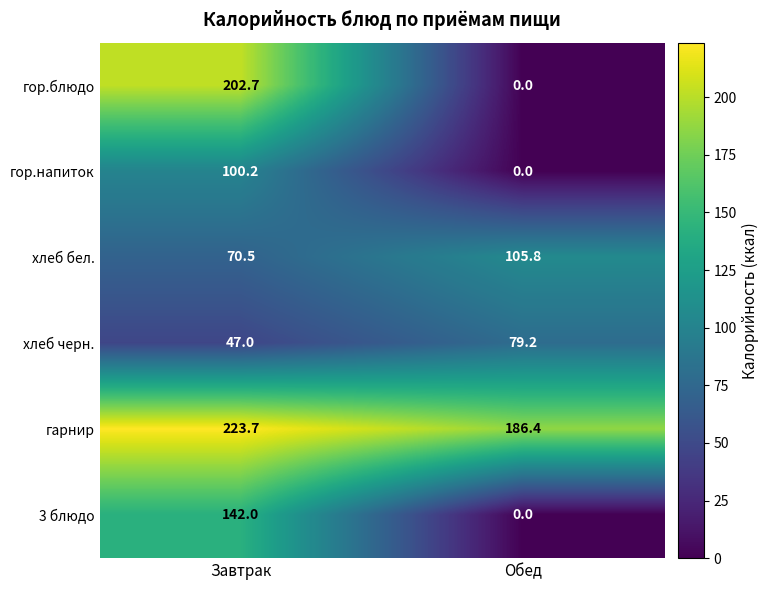

What is the difference between the maximum and minimum values in the гор.напиток series?

100.2